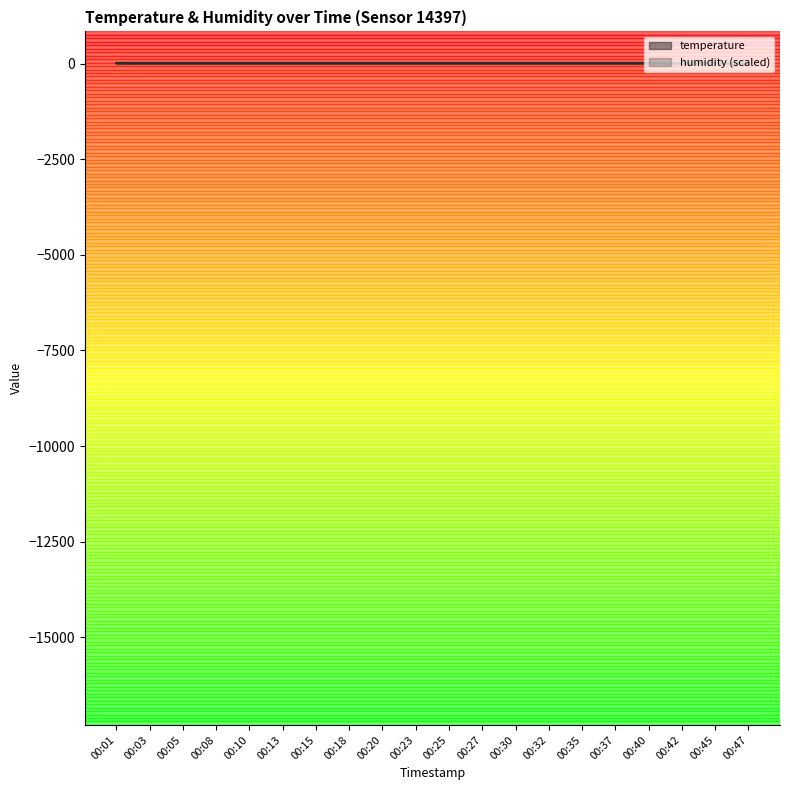

What is the value of the 14th point from the left?

19.3